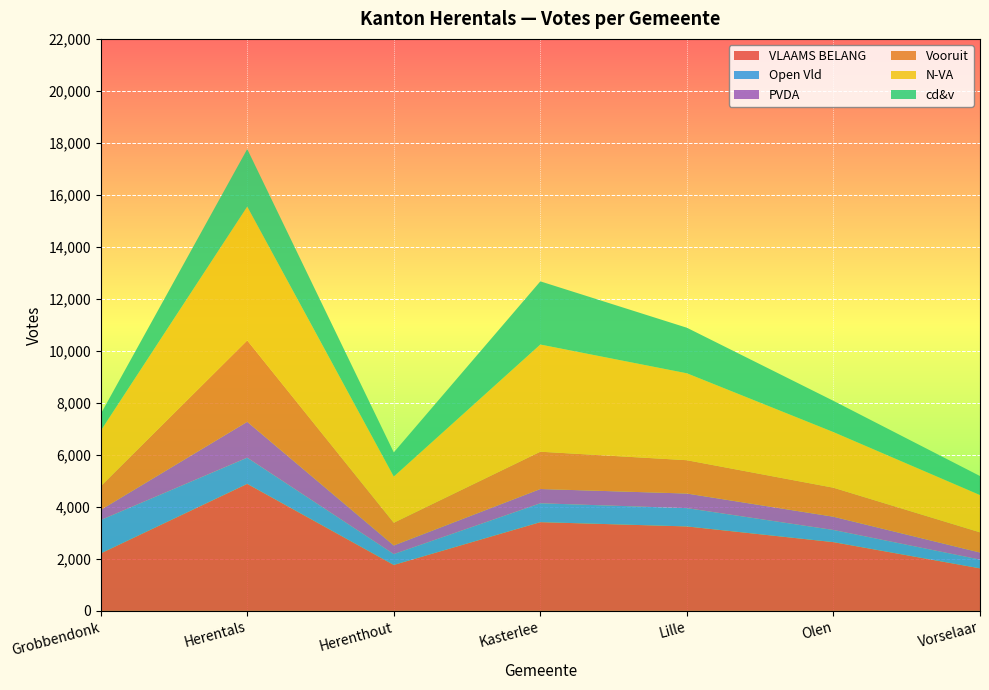

Reading left to right, transcribe all the data shown in this chart.

VLAAMS BELANG: Grobbendonk=2210	Herentals=4886	Herenthout=1767	Kasterlee=3413	Lille=3248	Olen=2644	Vorselaar=1636
Open Vld: Grobbendonk=1282	Herentals=1006	Herenthout=416	Kasterlee=725	Lille=703	Olen=467	Vorselaar=337
PVDA: Grobbendonk=391	Herentals=1380	Herenthout=332	Kasterlee=549	Lille=562	Olen=510	Vorselaar=271
Vooruit: Grobbendonk=909	Herentals=3130	Herenthout=875	Kasterlee=1435	Lille=1282	Olen=1116	Vorselaar=777
N-VA: Grobbendonk=2133	Herentals=5147	Herenthout=1777	Kasterlee=4122	Lille=3343	Olen=2140	Vorselaar=1434
cd&v: Grobbendonk=645	Herentals=2214	Herenthout=929	Kasterlee=2430	Lille=1752	Olen=1201	Vorselaar=731